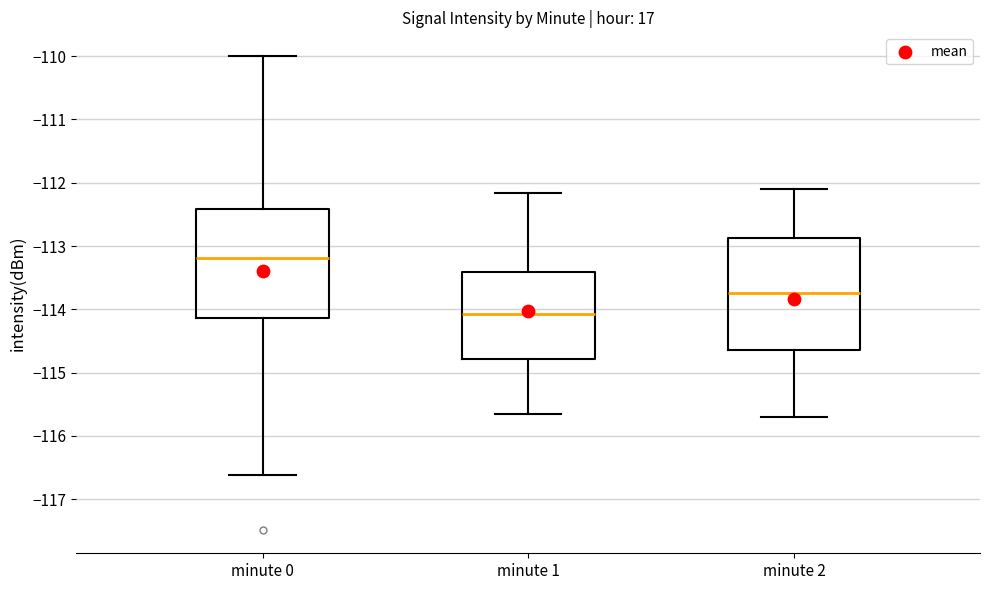

Reading left to right, transcribe this box plot: for each box, give where its median line is, the range the box spans, and where its two whiskers end, as read against the y-axis. The values are not printed on the chart, so give them approximately, as read against the axis.

minute 0: median -113.2, box -114.1 to -112.4, whiskers -116.6 to -110.0
minute 1: median -114.1, box -114.8 to -113.4, whiskers -115.7 to -112.2
minute 2: median -113.7, box -114.6 to -112.9, whiskers -115.7 to -112.1